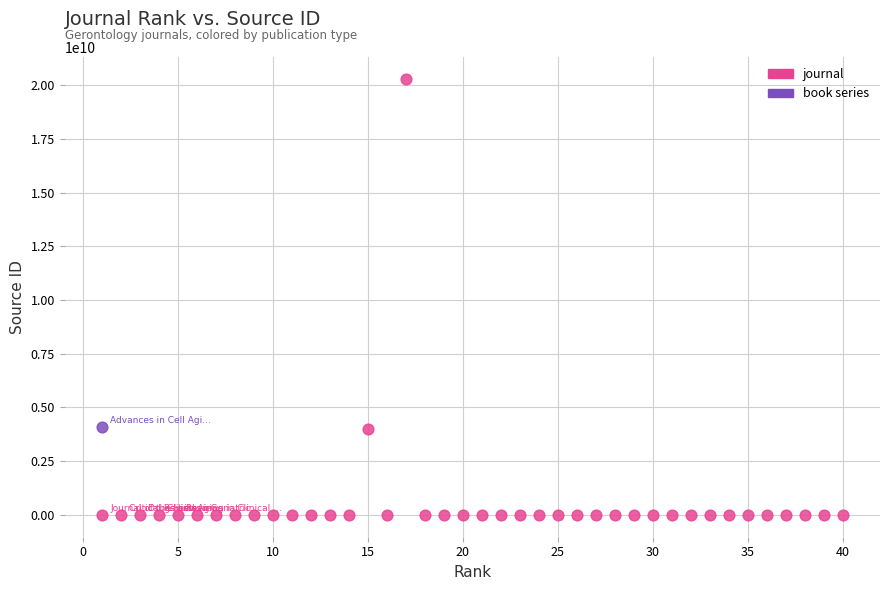

What are all the series names shown in the legend?

journal, book series